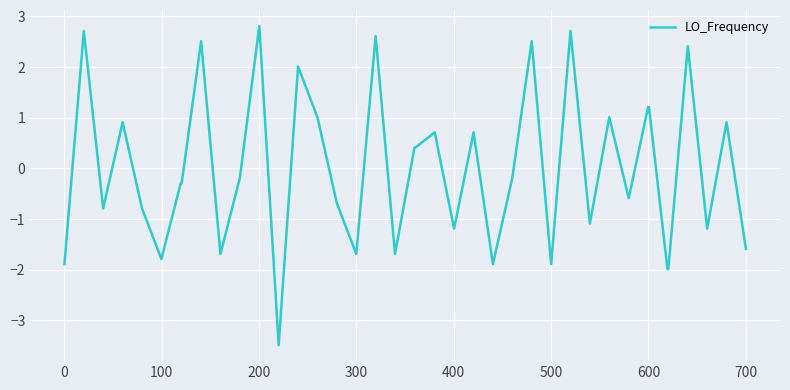

What is the maximum value shown in the chart?

2.8